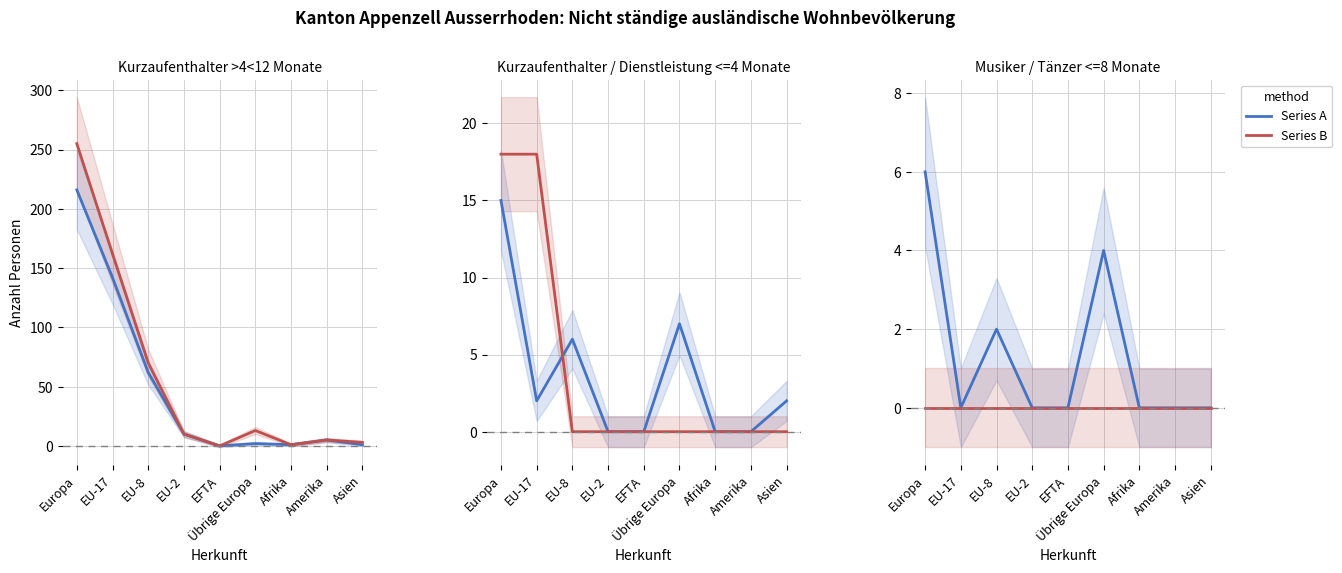

Which series has the widest spread of values?

Series A